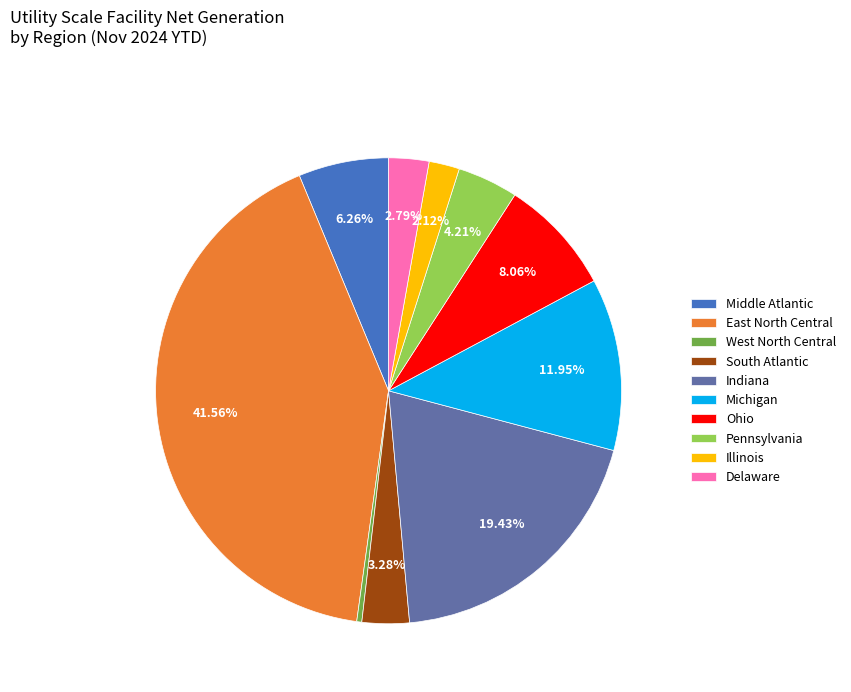

What is the largest slice in the pie chart?

East North Central